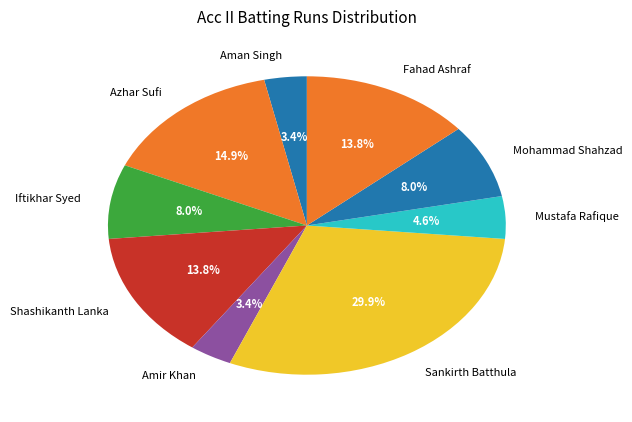

Does Mustafa Rafique represent more than half of the total?

No